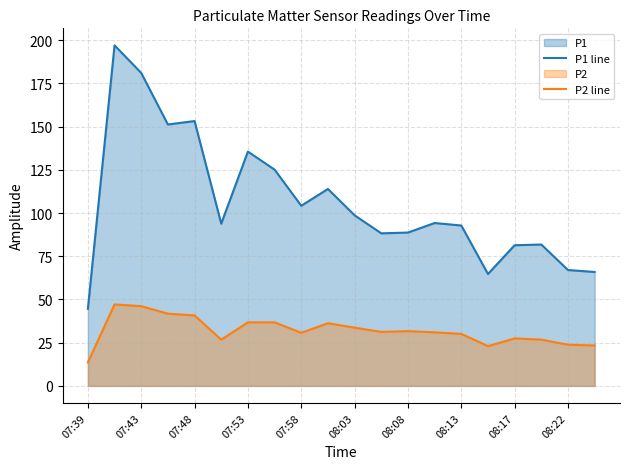

Which series has the largest total across all categories?

P1 line